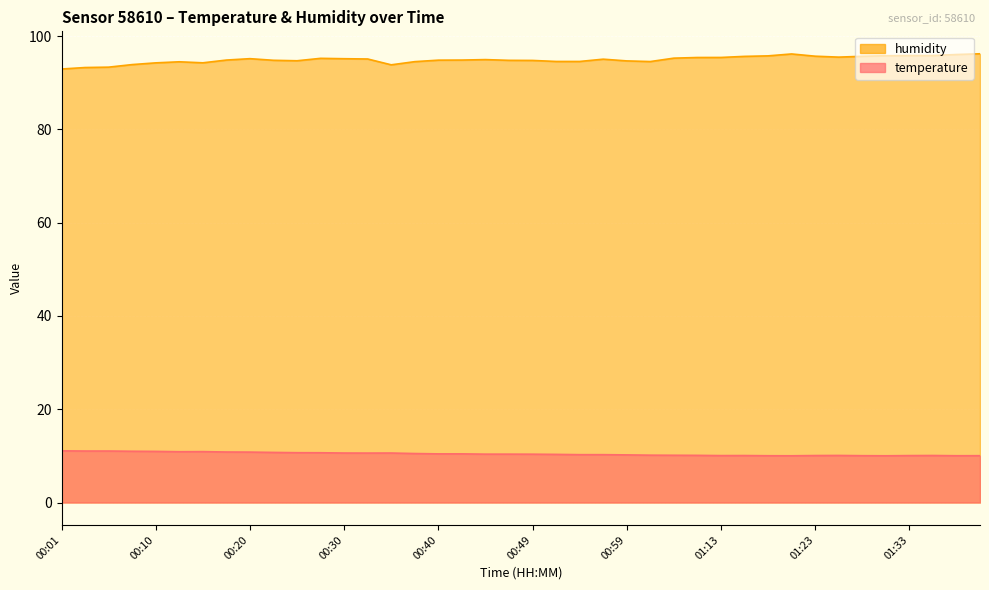

True or false: humidity has more than 2 interior local peaks.

True